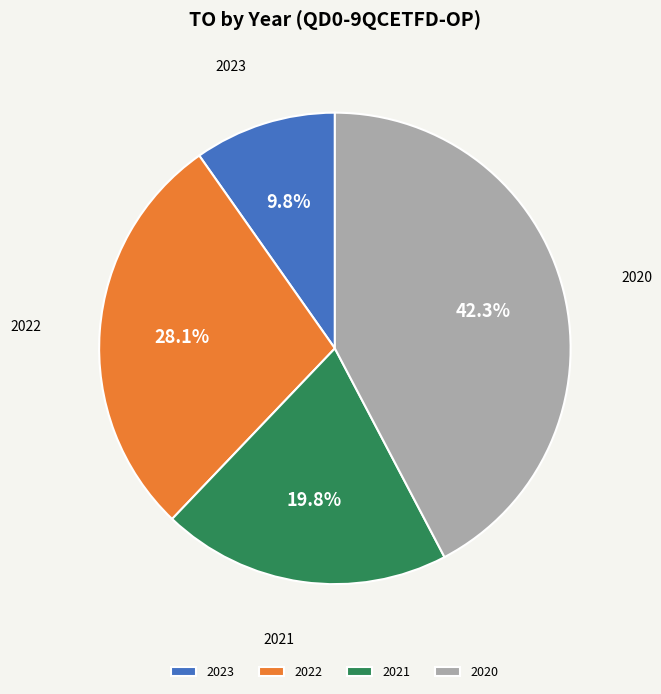

Which slice is the smallest?

2023